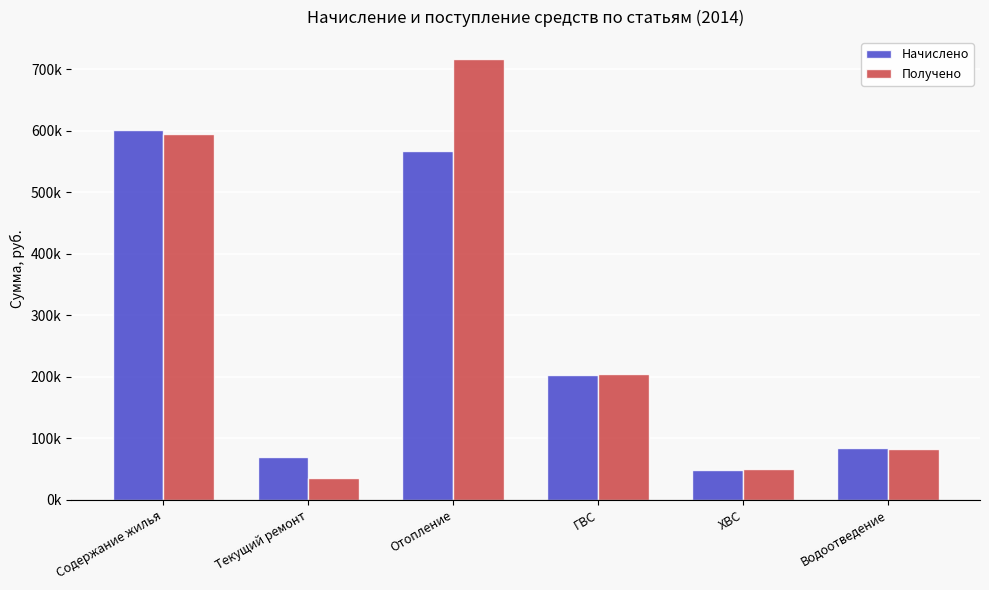

What are all the series names shown in the legend?

Начислено, Получено